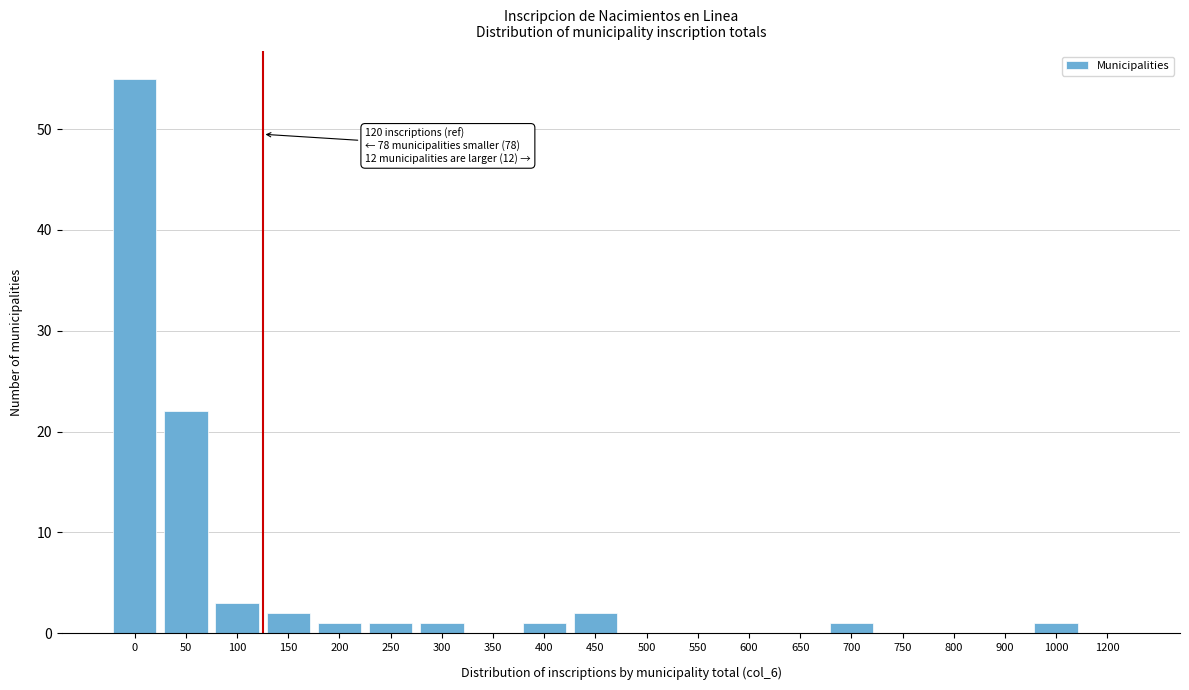

Reading left to right, transcribe all the data shown in this chart.

0=55	50=22	100=3	150=2	200=1	250=1	300=1	350=0	400=1	450=2	500=0	550=0	600=0	650=0	700=1	750=0	800=0	900=0	1000=1	1200=0